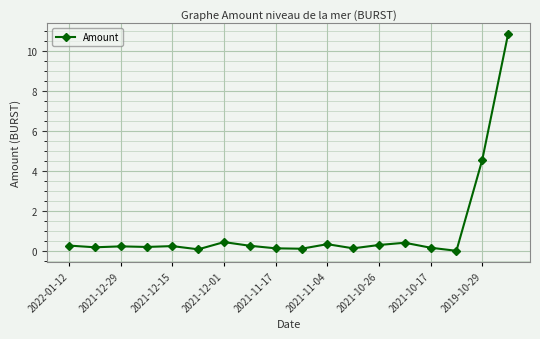

What is the sum of all values?

18.9